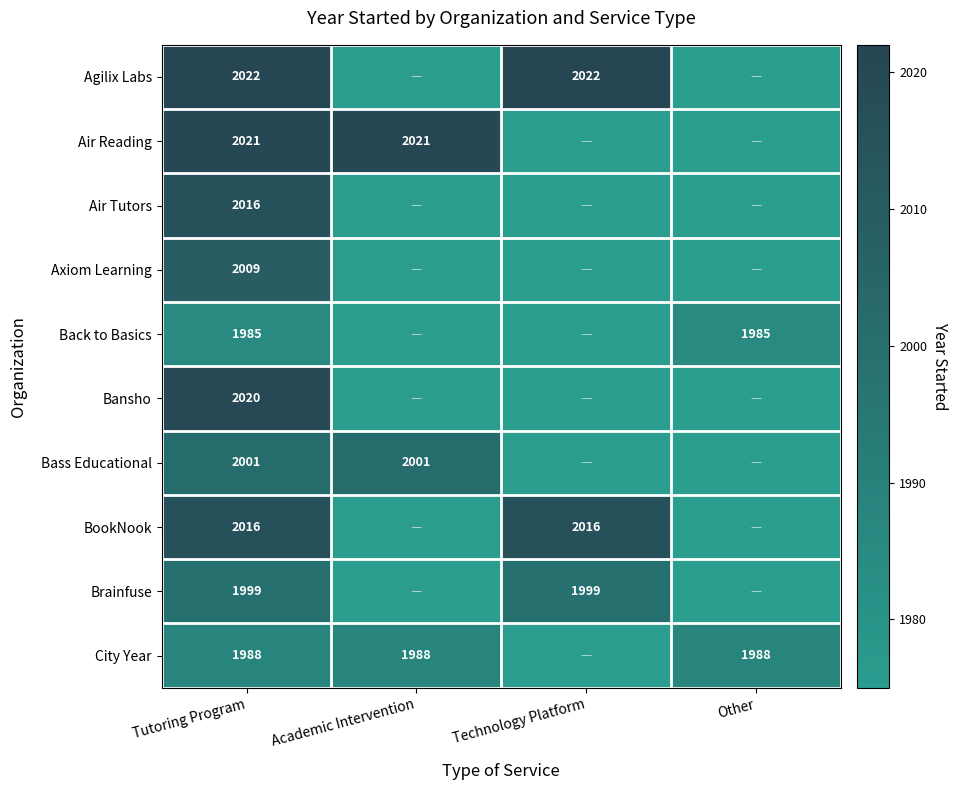

True or false: Air Reading has a value of 3371 at Tutoring Program.

False